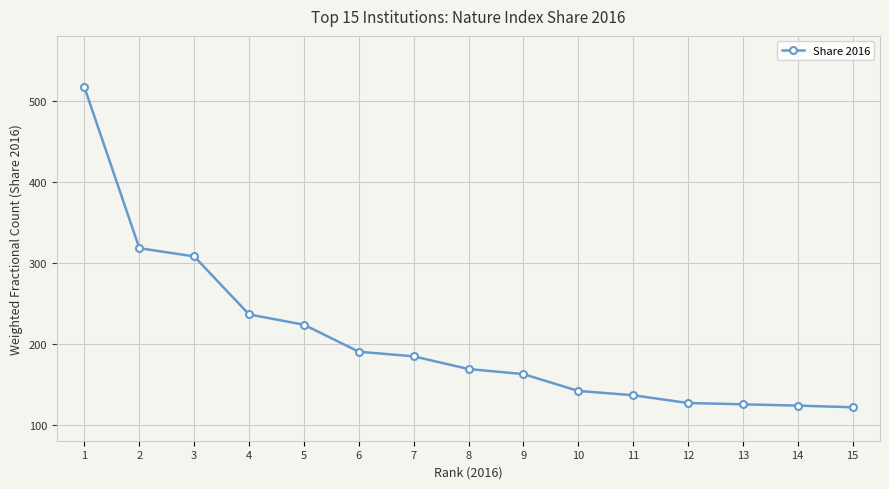

What is the value of the 11th point from the left?

136.2